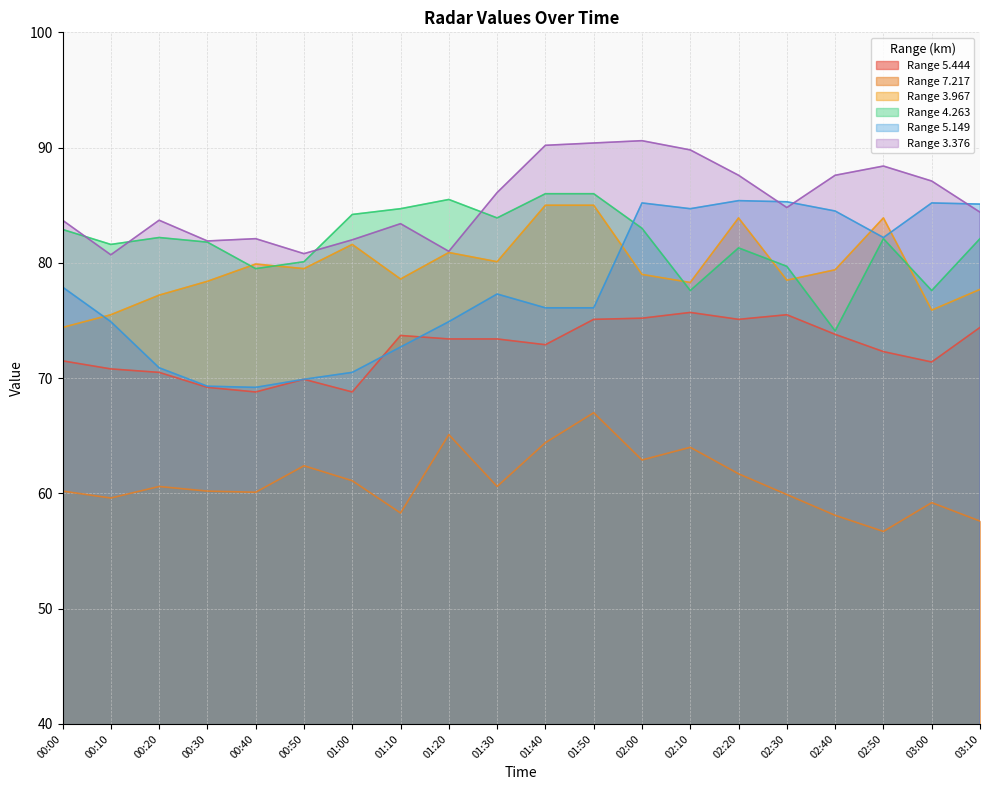

The value of 7.217 at 01:50 is 108.0. True or false?

False